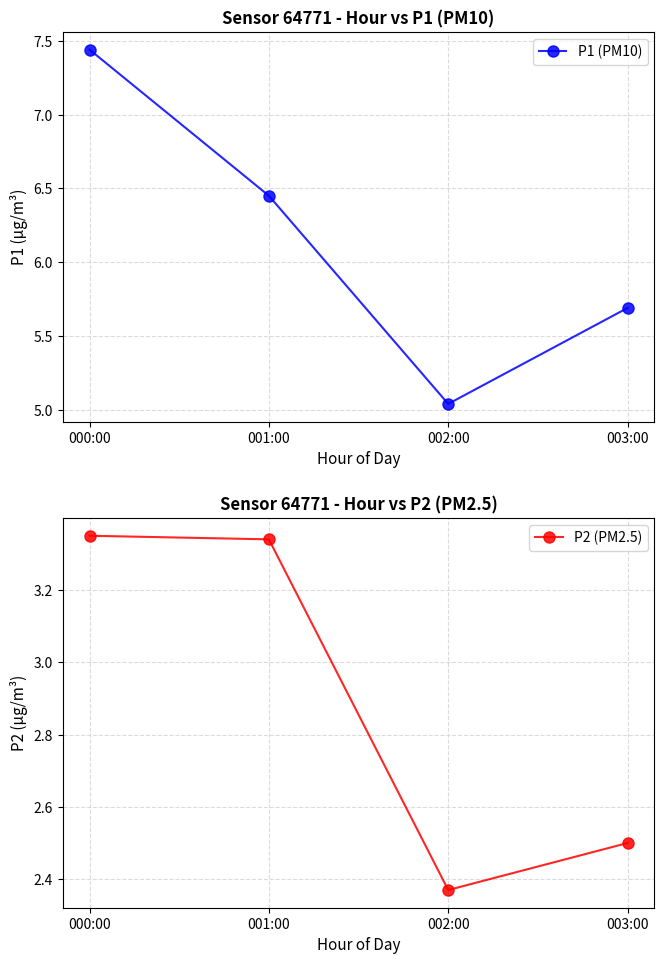

Which category has the lowest value in the P1 (PM10) series?

002:00